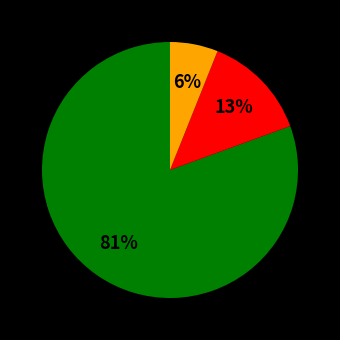

Count the number of slices in the pie.

3